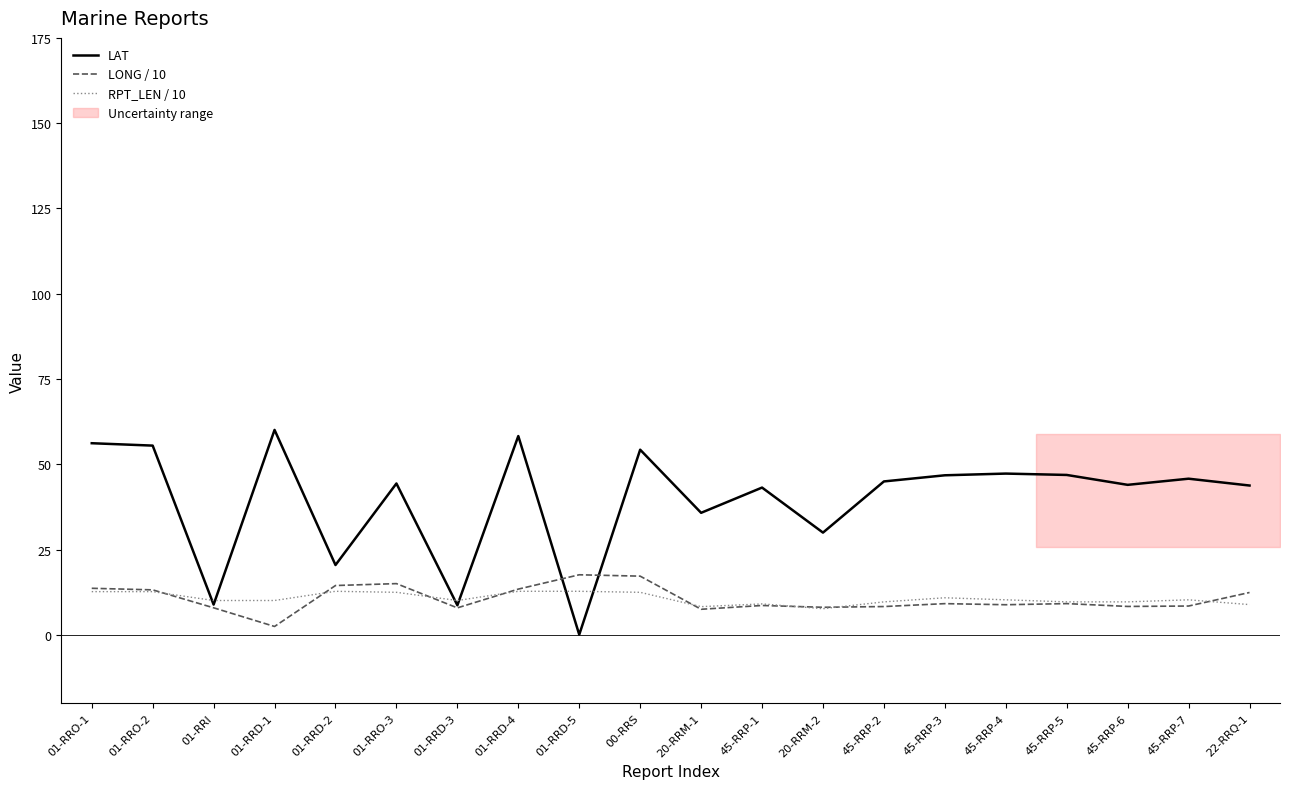

Count the number of data series in this chart.

3